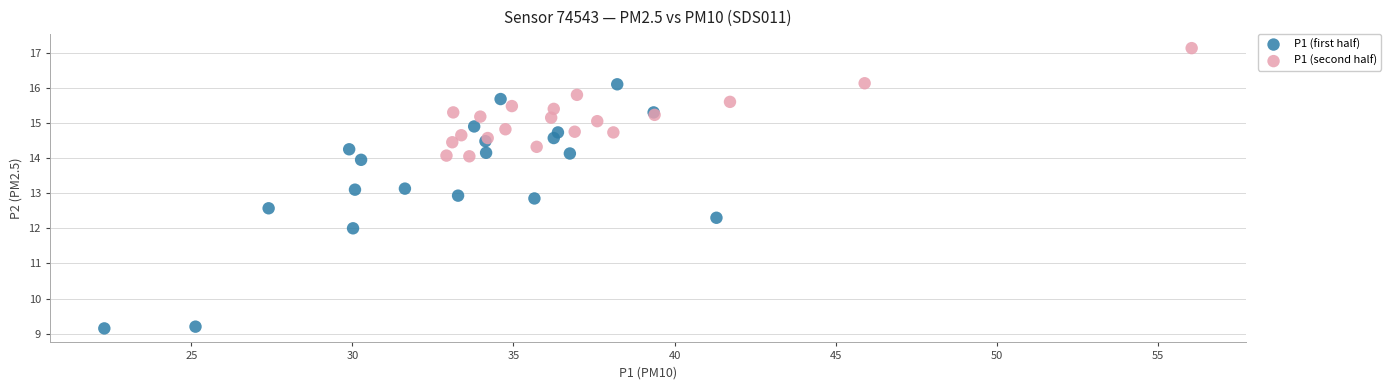

Which series has the widest spread of Y values?

P1 (first half)